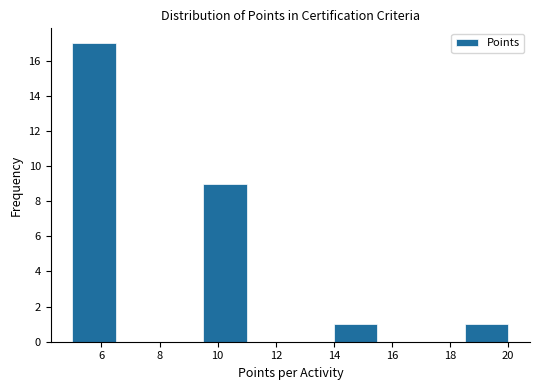

What is the height of the bar covering 9.5 to 11.0 on the x-axis? Neither the bar edges nor the heights are printed on the chart, so give them approximately, as read against the axes.

9